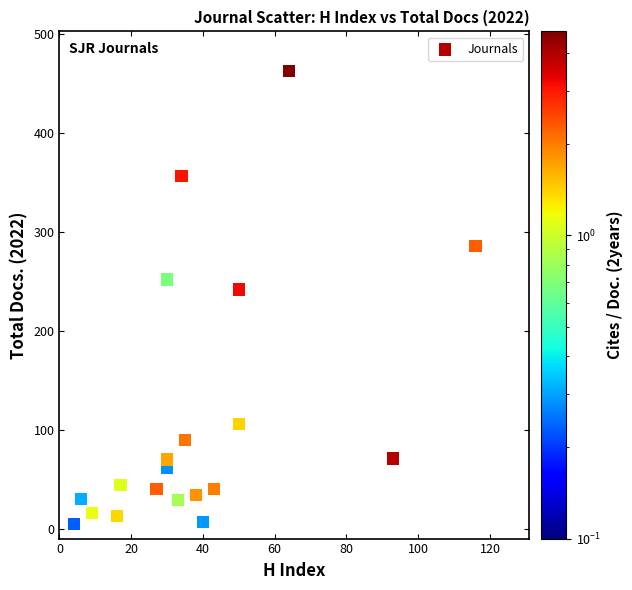

What Y value in the scatter plot is closest to 231?

242